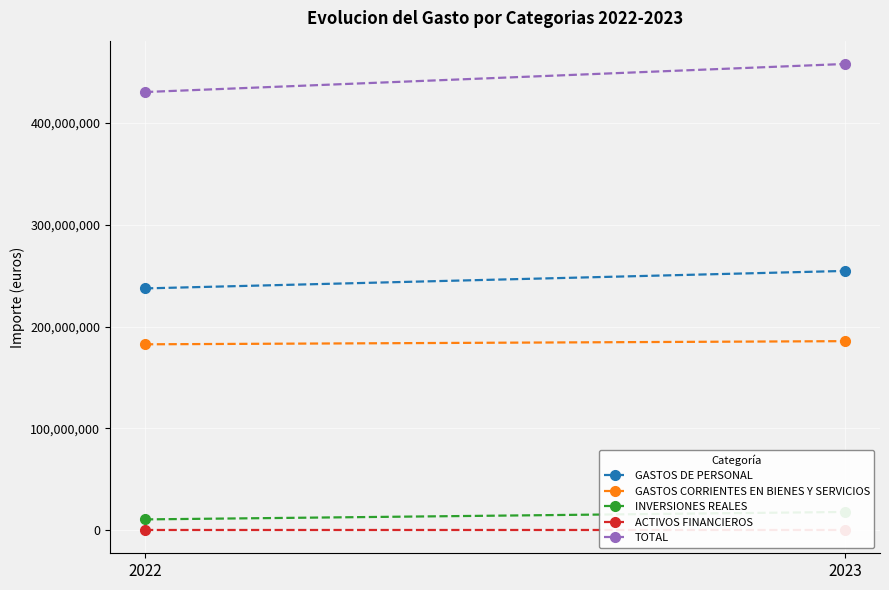

What is the sum of all GASTOS DE PERSONAL values?

492179595